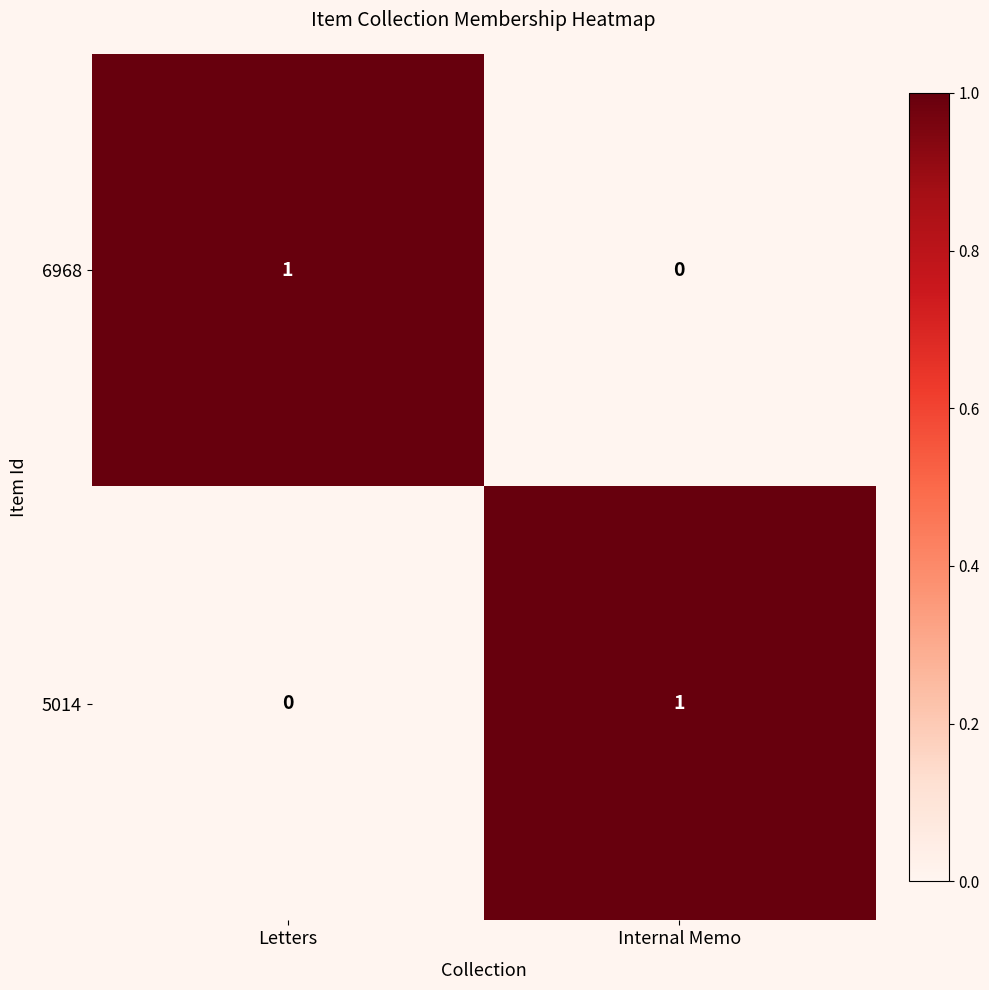

How many categories are shown in the chart?

2